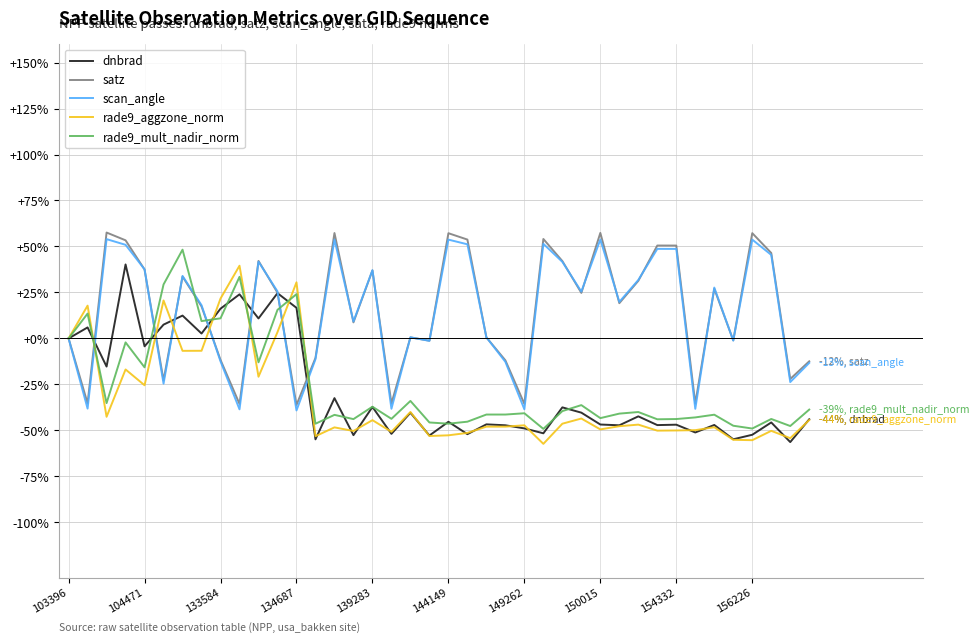

What is the greatest value displayed?

57.6